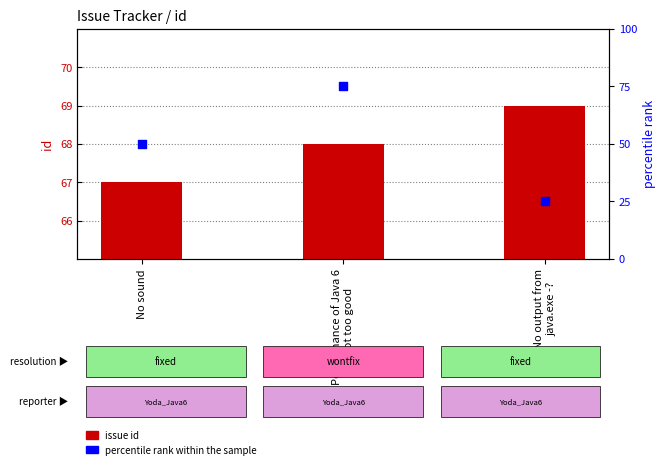

At how many categories does at least one series exceed 74?

1